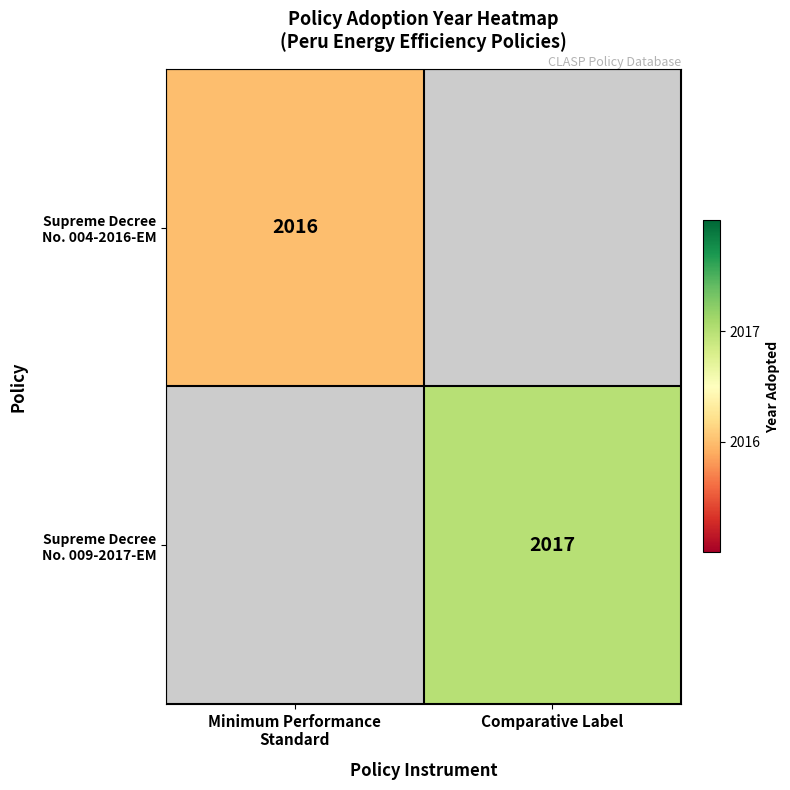

What value does the Supreme Decree No. 004-2016-EM series have at Minimum Performance Standard?

2016.0